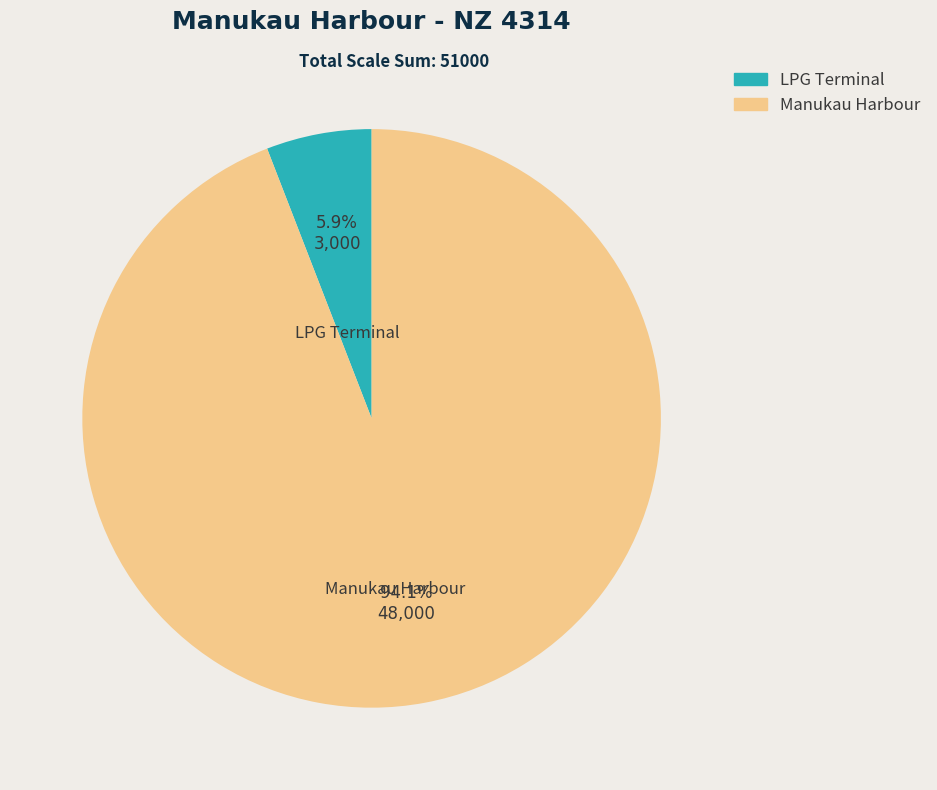

To the nearest percent, what percentage of the pie is LPG Terminal?

6%